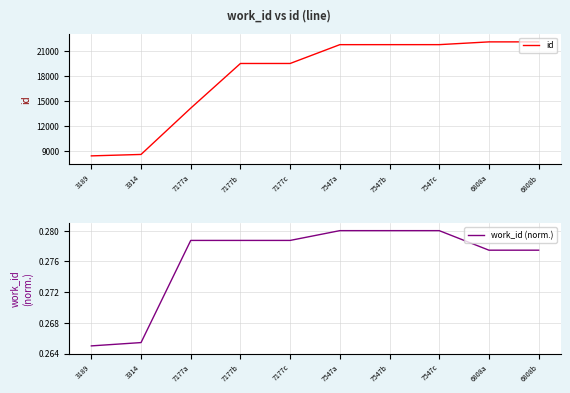

List the labels in order of work_id (norm.) value, largest first.

7547a, 7547b, 7547c, 7177a, 7177b, 7177c, 6808a, 6808b, 3314, 3189